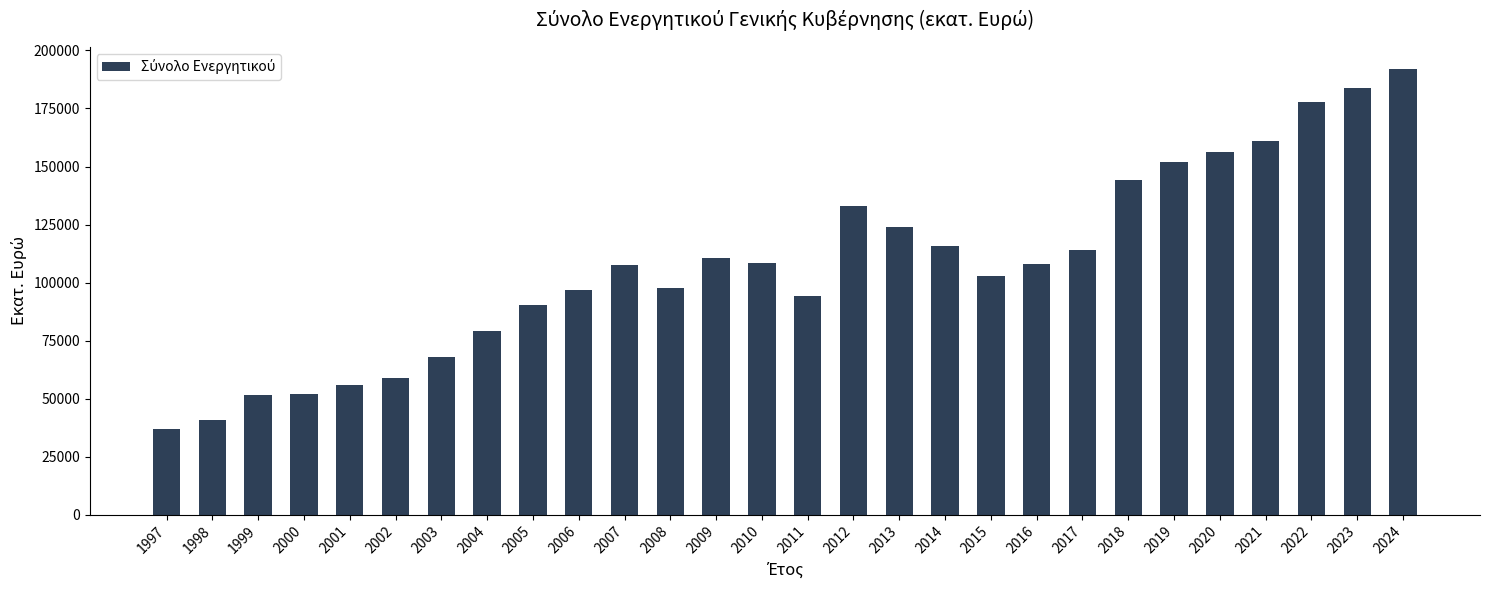

Is it true that the value at 2014 is 190044.9?

False